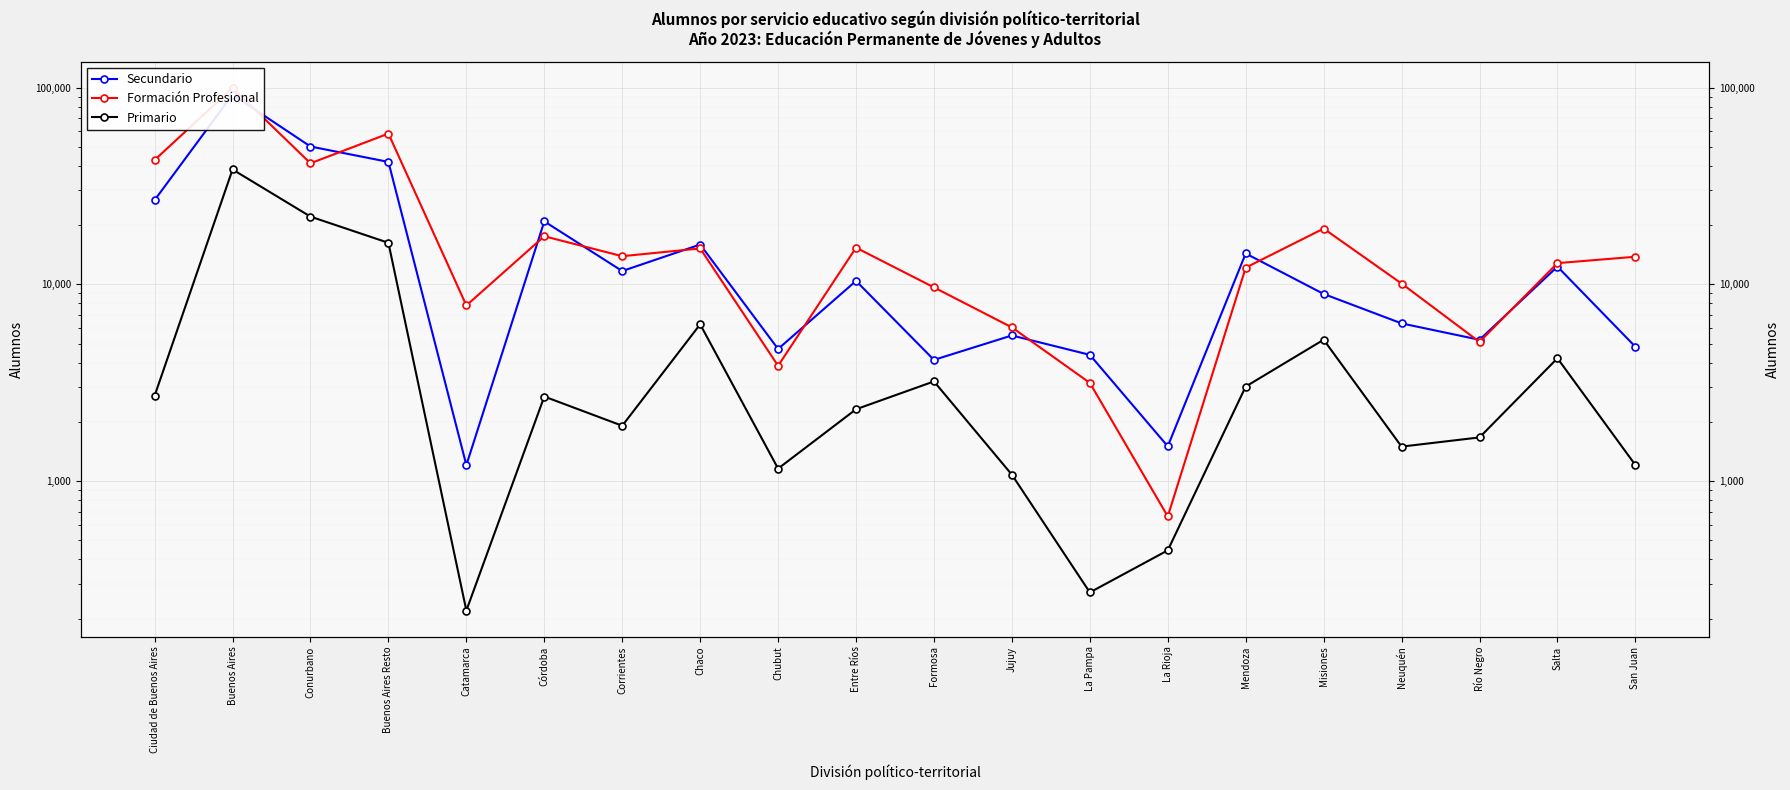

Which category has the highest value in the Formación Profesional series?

Buenos Aires